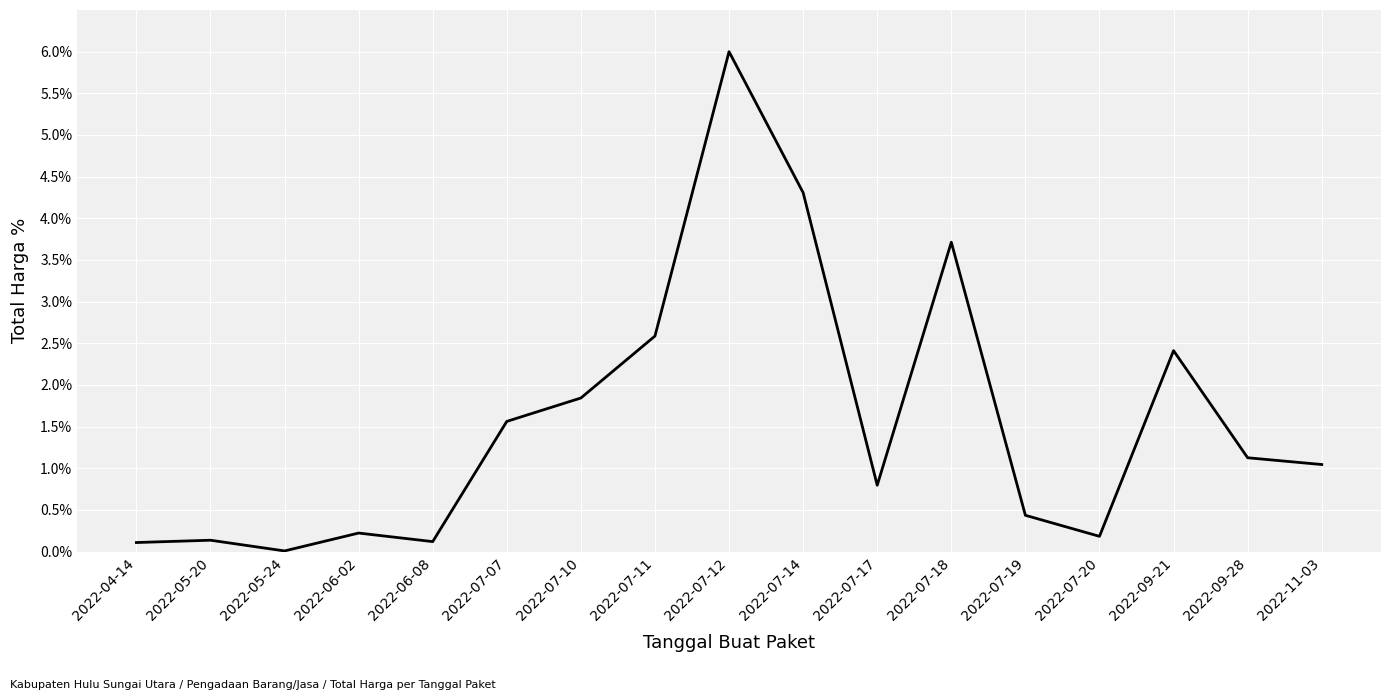

Which label corresponds to the largest value in the chart?

2022-07-12